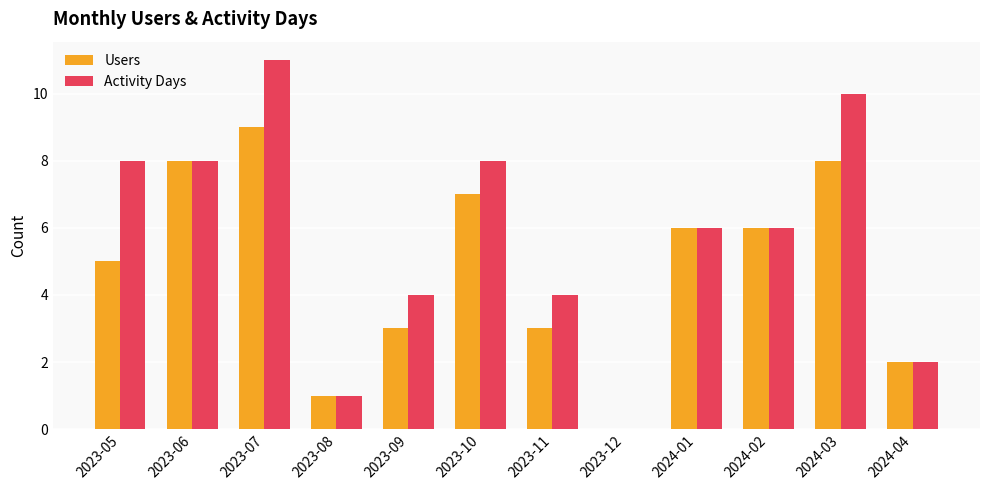

The value of Activity Days at 2023-12 is 0. True or false?

True